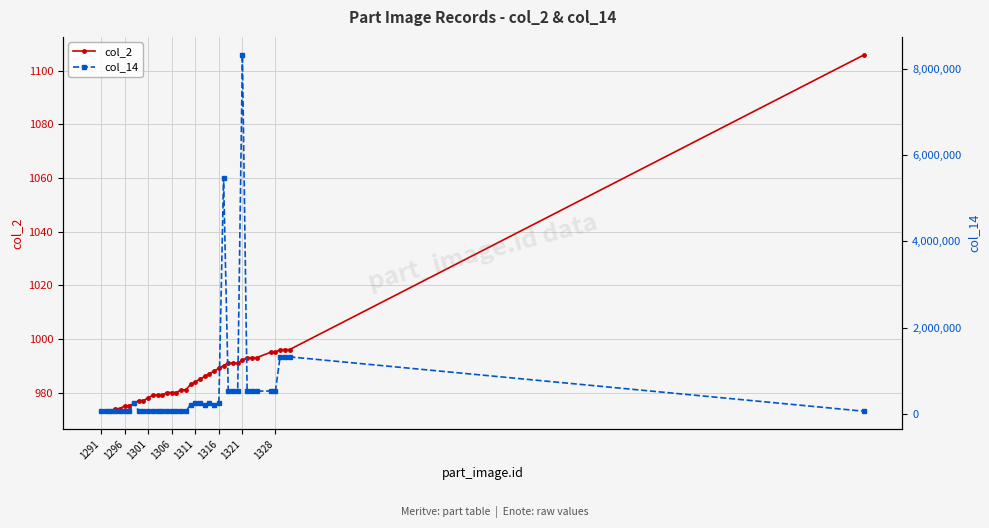

True or false: col_2 and col_14 intersect in this chart.

False